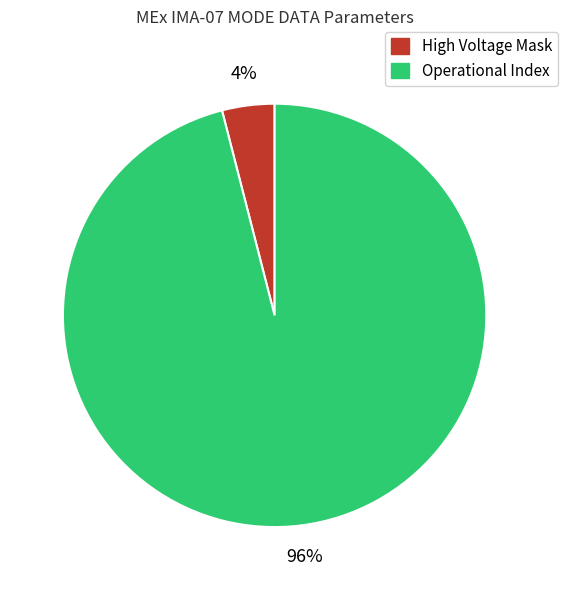

Is there any slice that represents more than half of the pie?

Yes